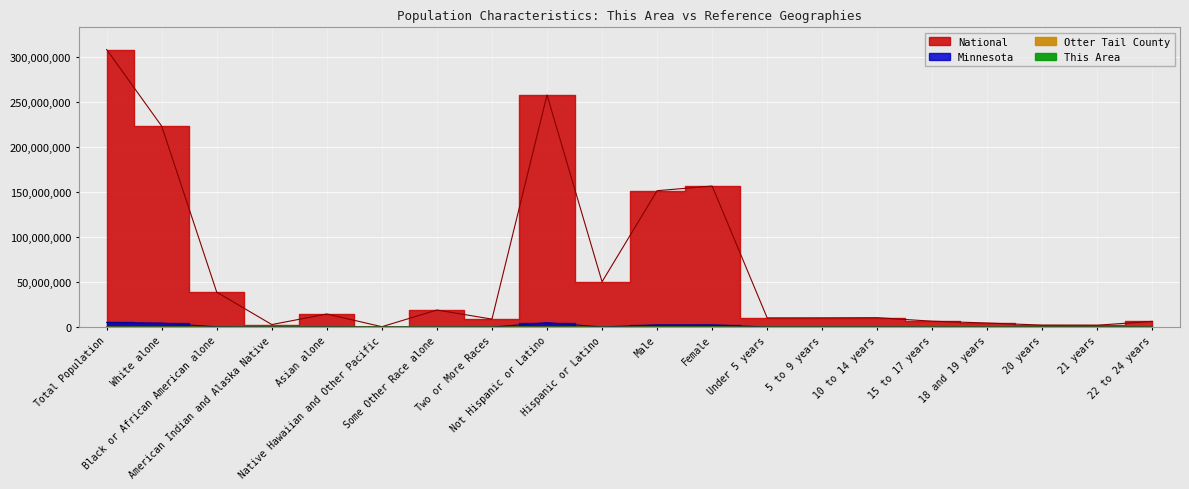

True or false: Otter Tail County and National intersect in this chart.

False